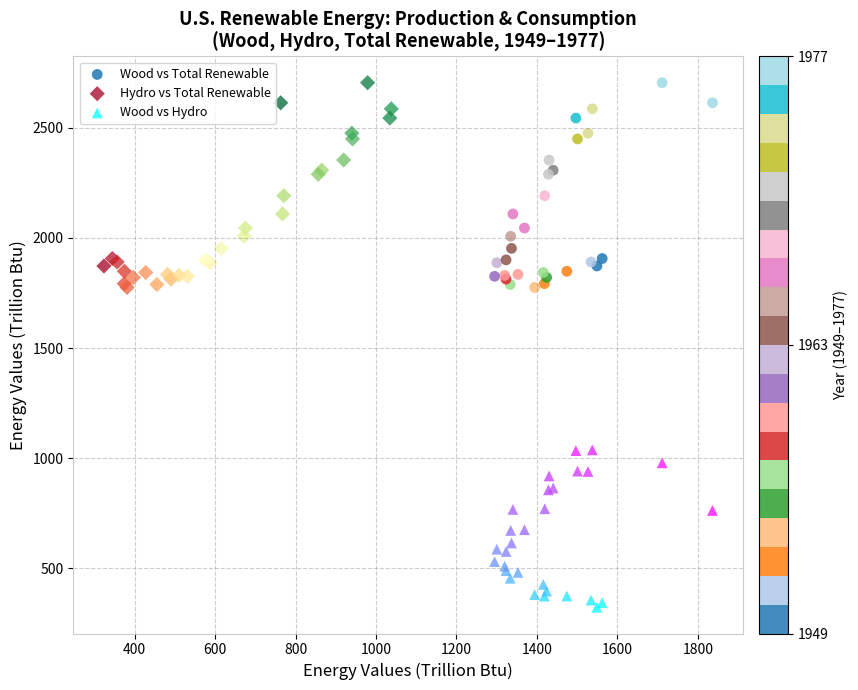

Which series contains the lowest Y value?

Wood vs Hydro